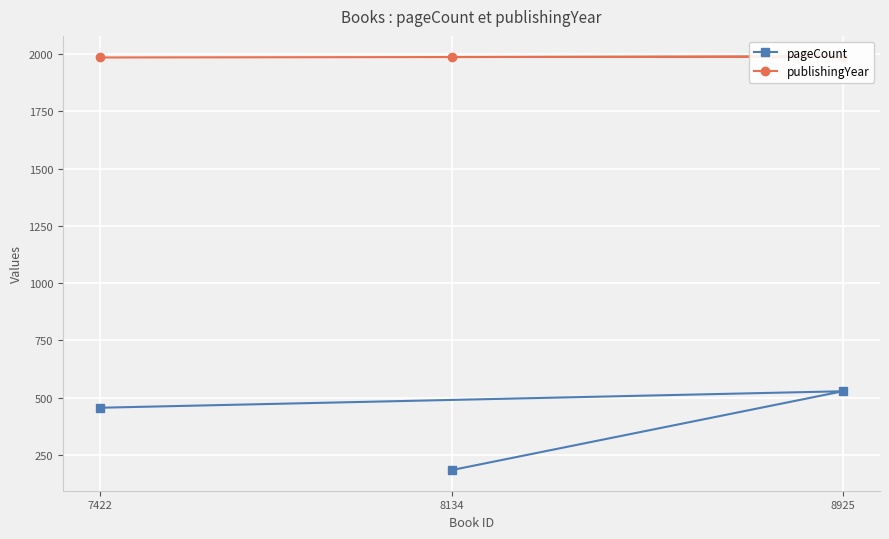

Rank the series by their maximum value, from lowest to highest.

pageCount, publishingYear